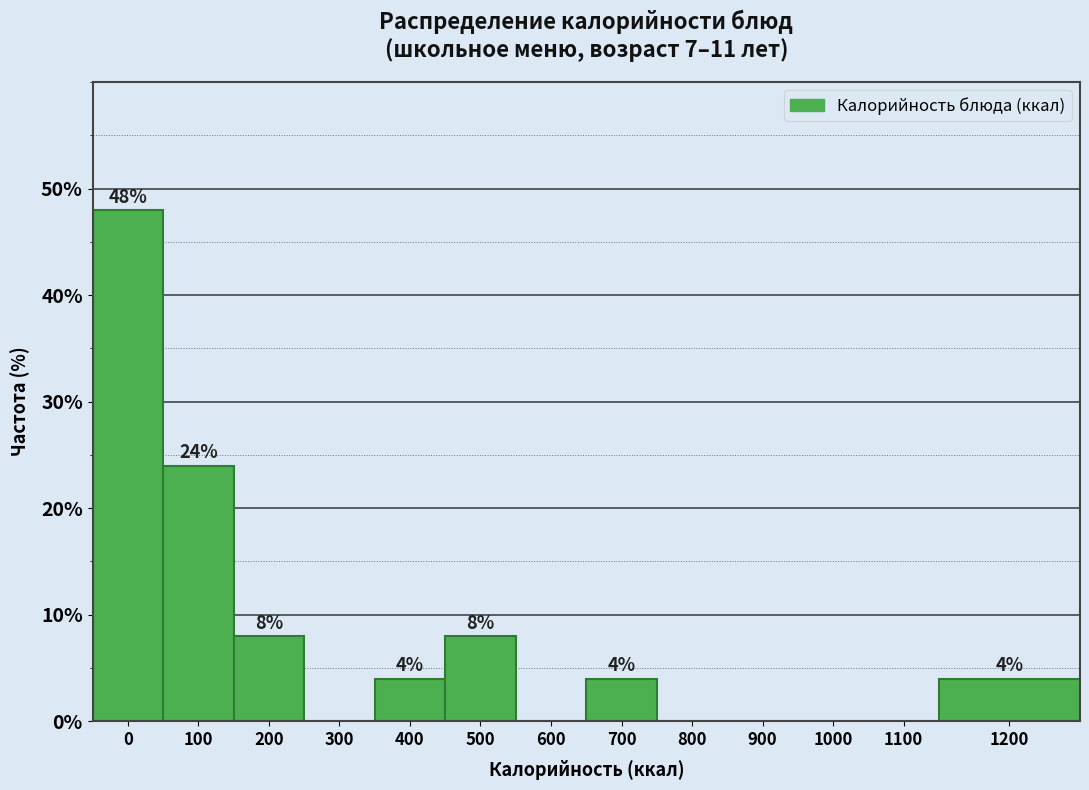

Reading right to left, extract all data points from this chart.

1200=4	1100=0	1000=0	900=0	800=0	700=4	600=0	500=8	400=4	300=0	200=8	100=24	0=48